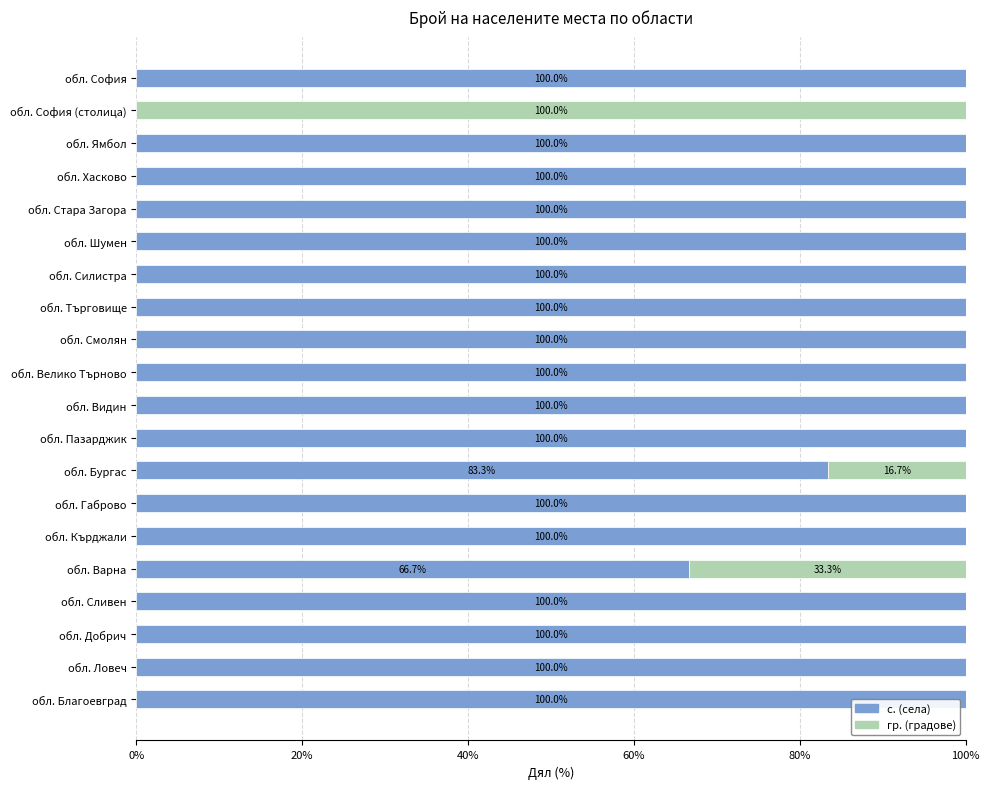

What is the sum of the с. (села) values at обл. Ловеч and обл. Смолян?

200.0